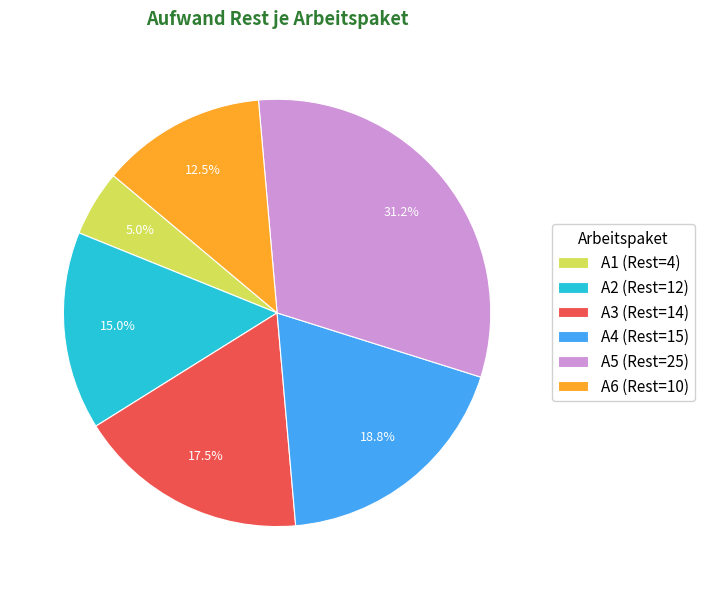

The A1 slice represents 1% of the pie. True or false?

False